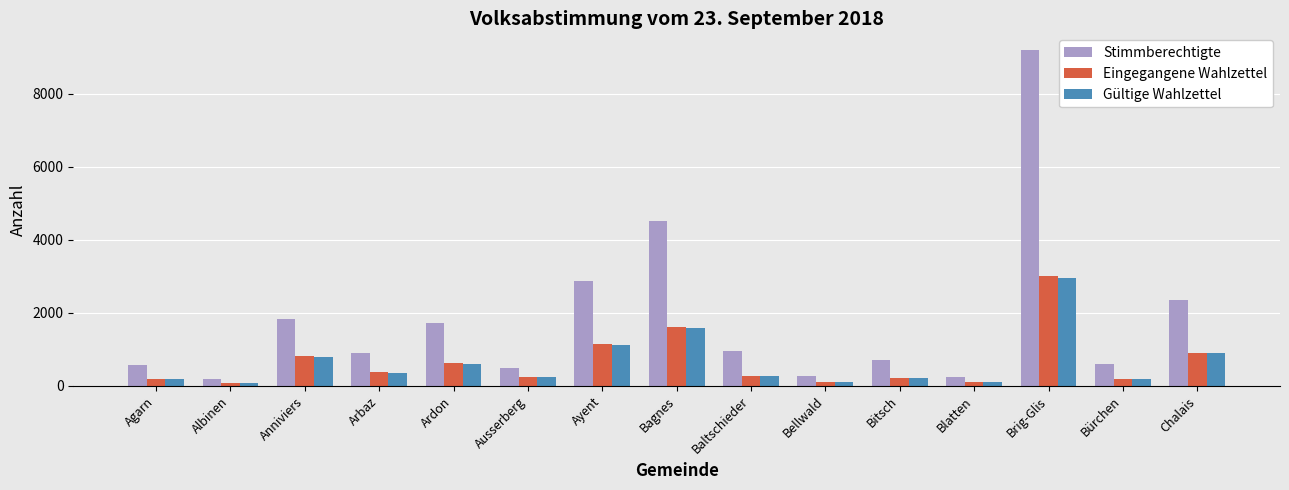

What is the sum of the Gültige Wahlzettel values at Bagnes and Bitsch?

1787